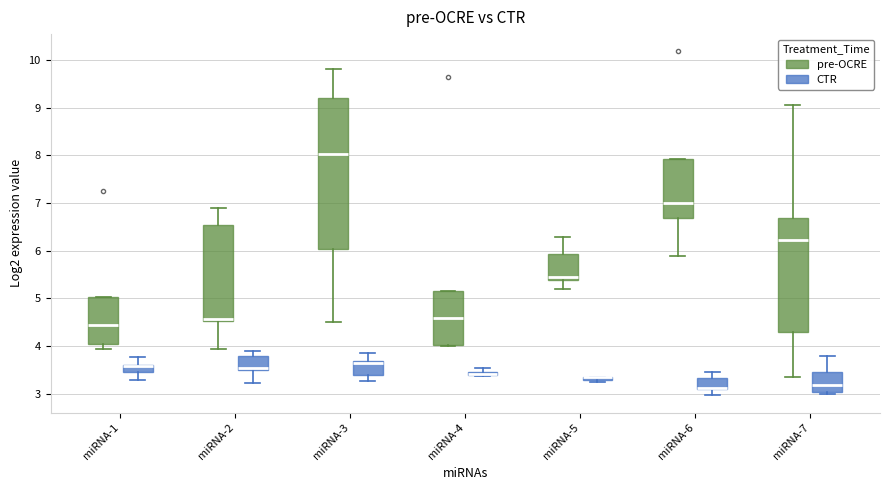

Which box is the tallest, from its lower edge to its upper edge?

miRNA-3 (pre-OCRE)